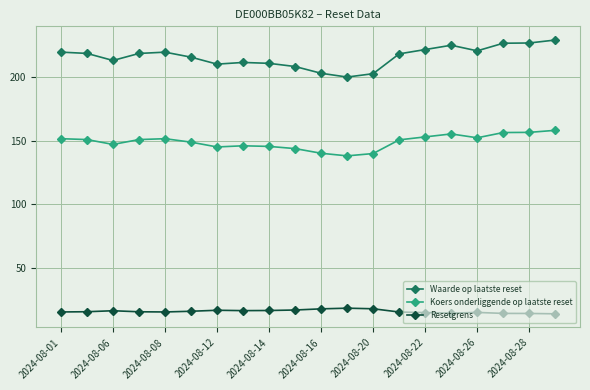

True or false: Resetgrens has more than 1 points higher than both neighbors.

True